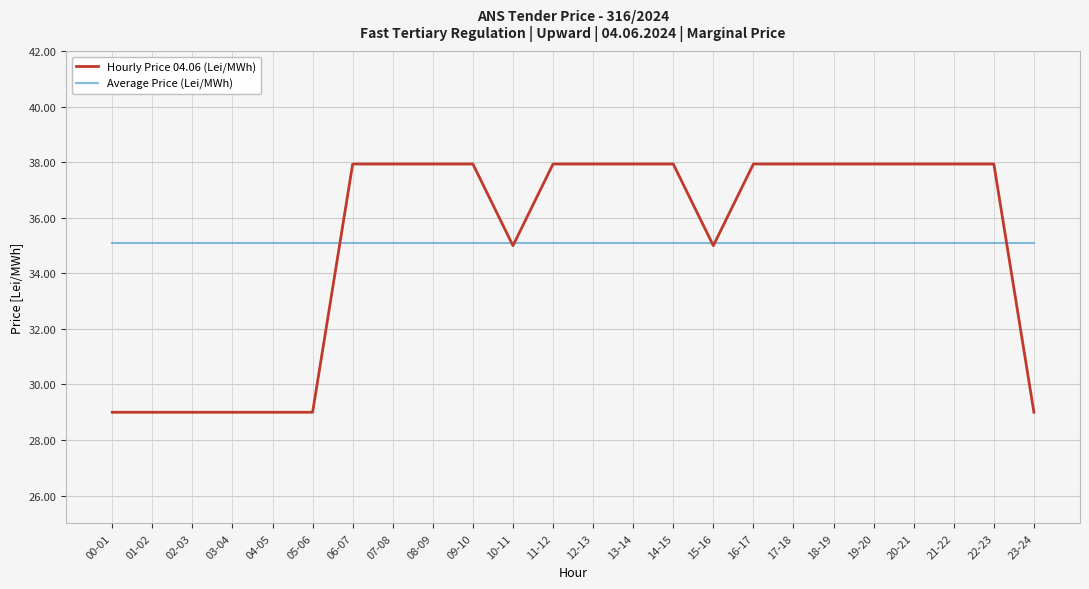

Is it true that Average Price (Lei/MWh) equals 35.1 at 18-19?

True